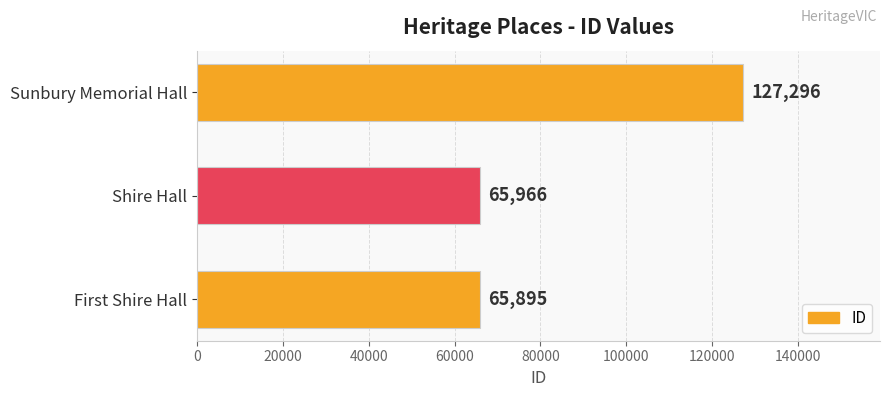

What is the average value?

86386